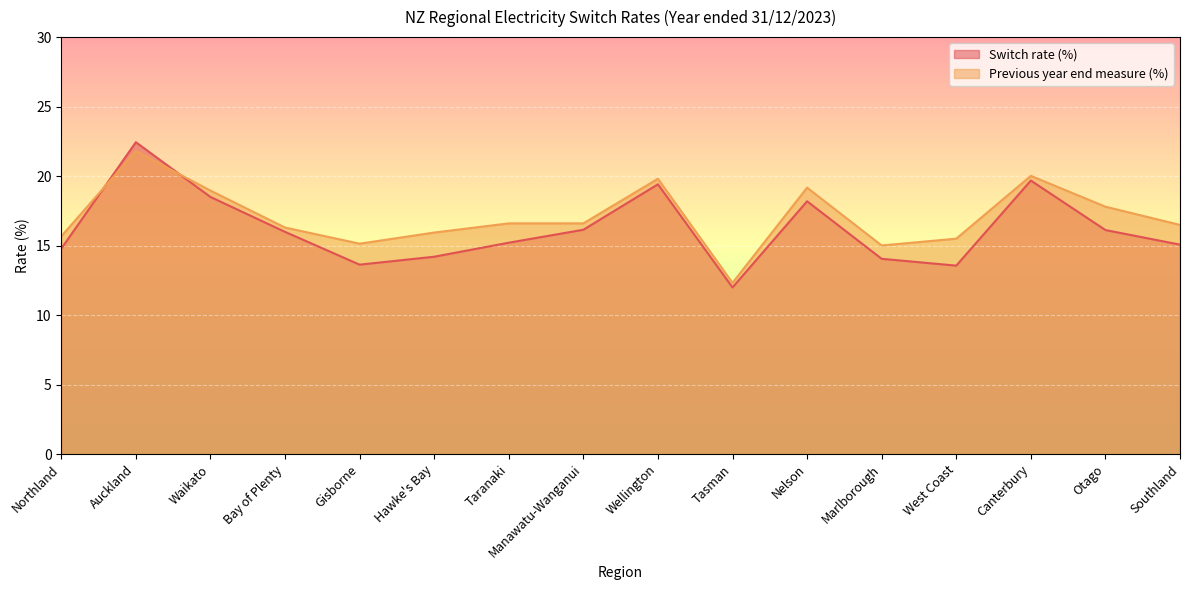

Which series has the largest range (max minus min)?

Switch rate (%)